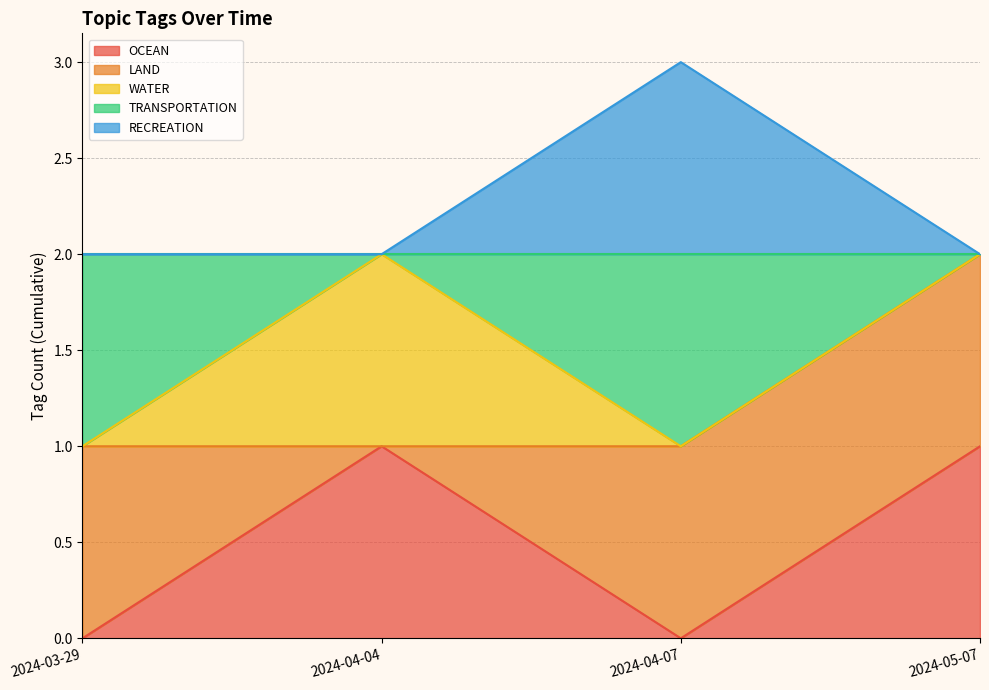

At which category is the sum across all series the highest?

2024-04-07